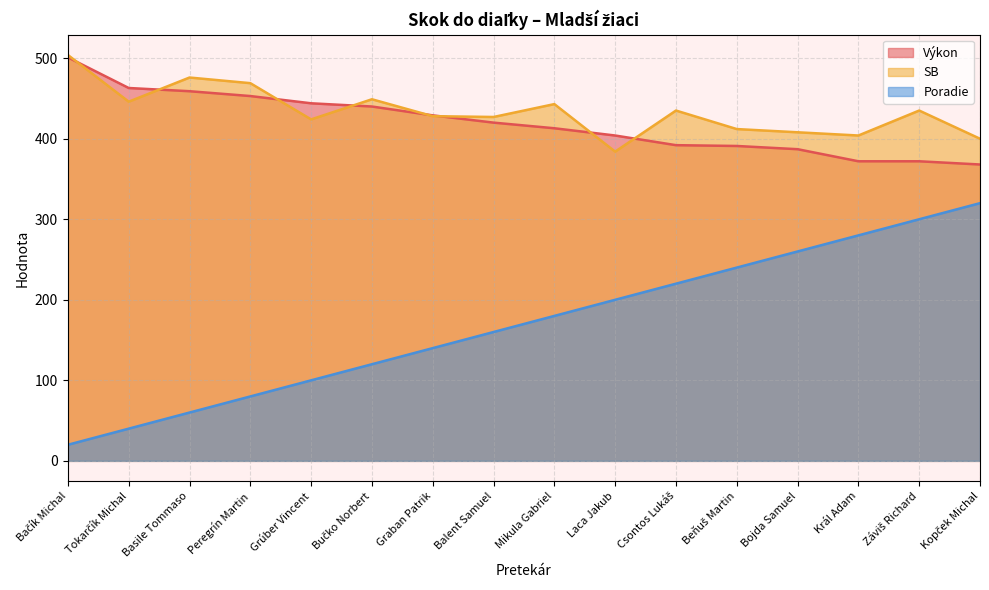

What is the label of the 16th point from the left?

Kopček Michal